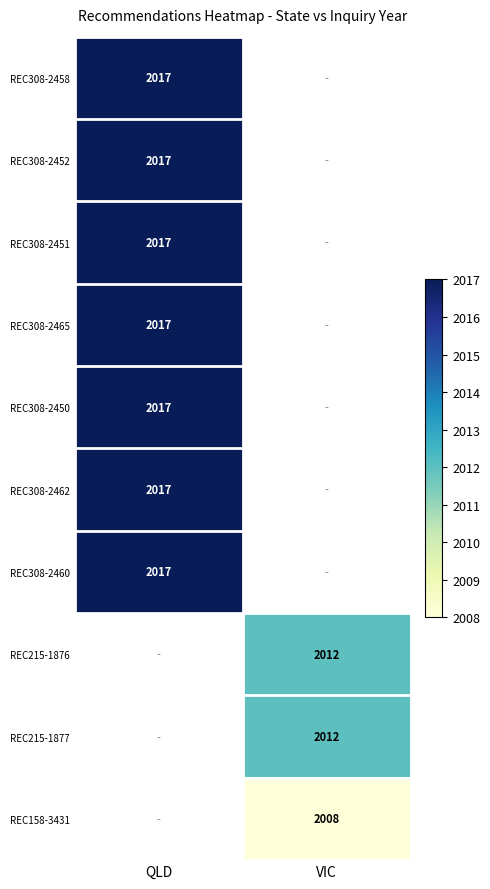

The value of REC308-2460 at QLD is 2017. True or false?

True